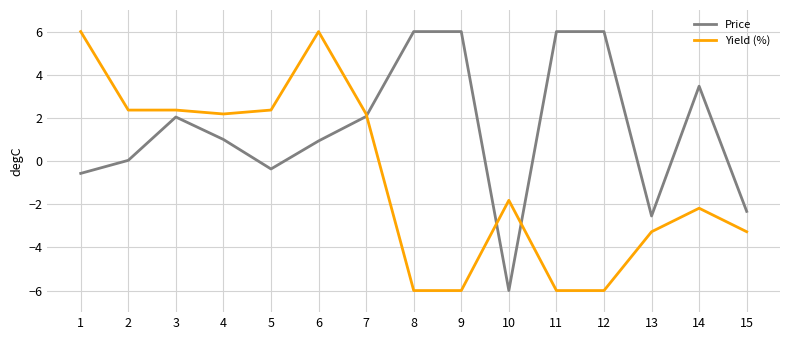

What is the total value across all series at 15?

-5.6